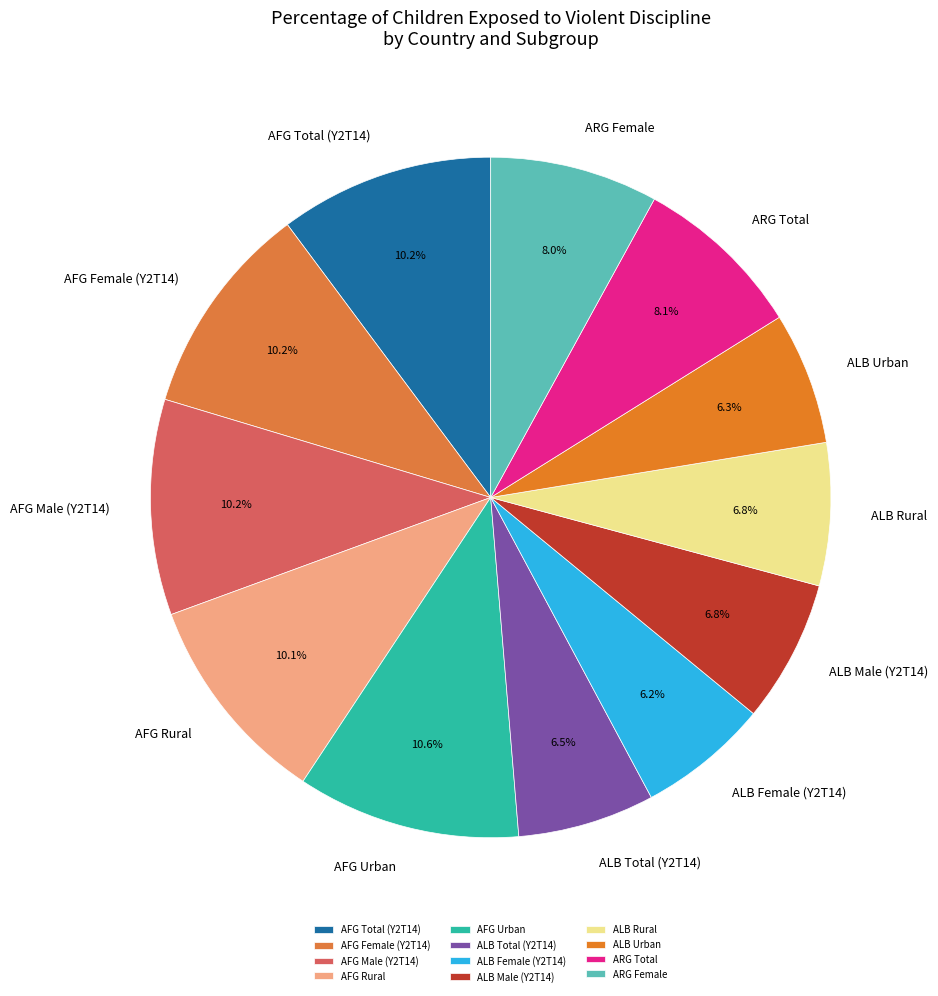

How many segments does this pie chart have?

12